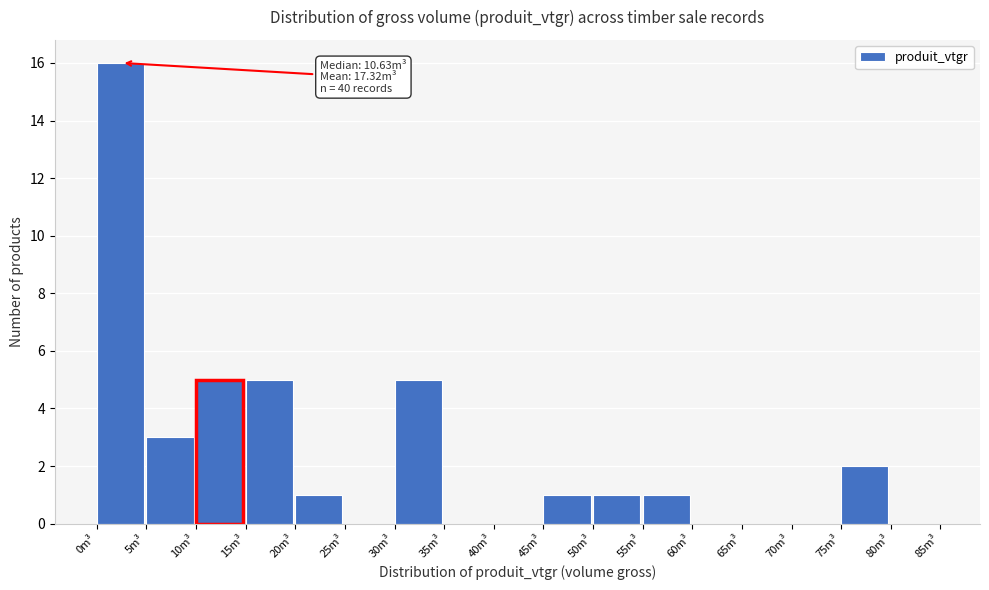

Which range on the x-axis has the tallest bar?

0 to 5